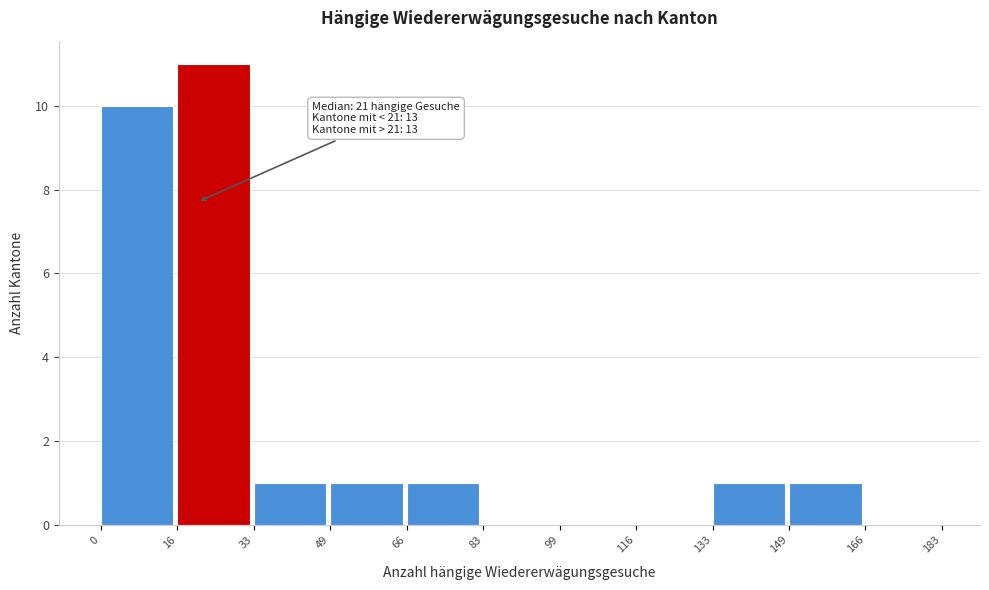

Over which range of the x-axis is the bar tallest?

16 to 33